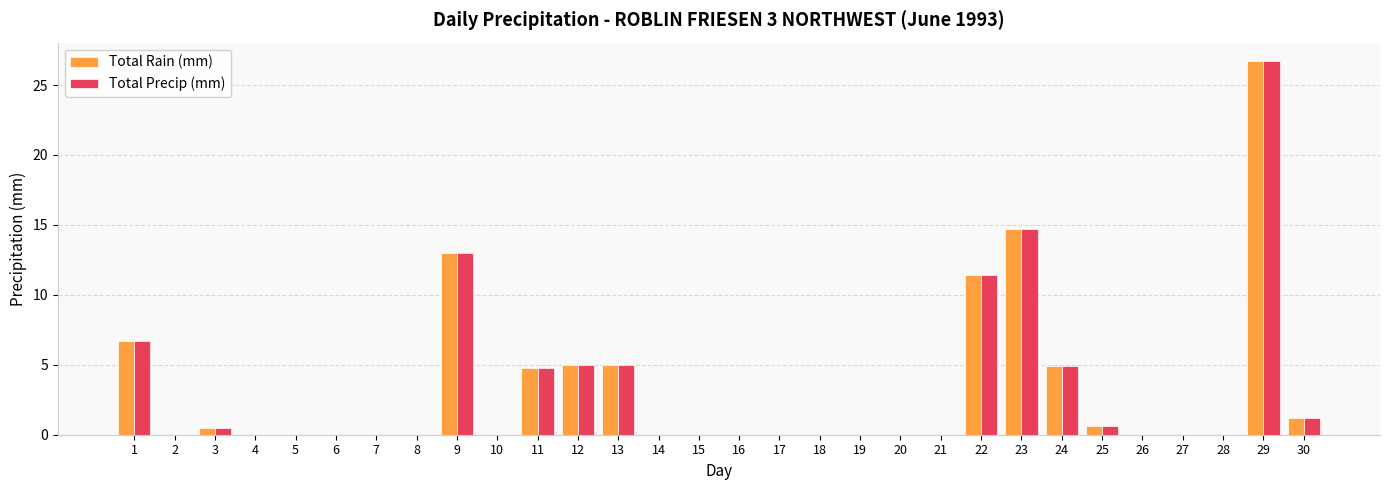

Are the bars horizontal?

No